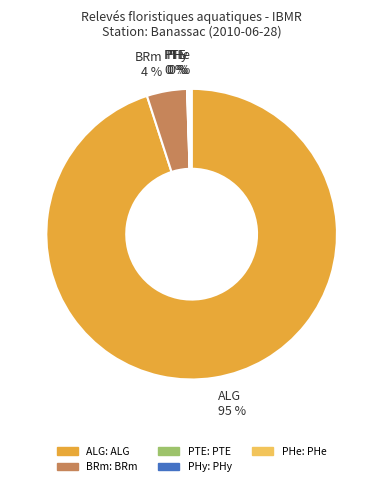

To the nearest percent, what is the average slice percentage?

20%